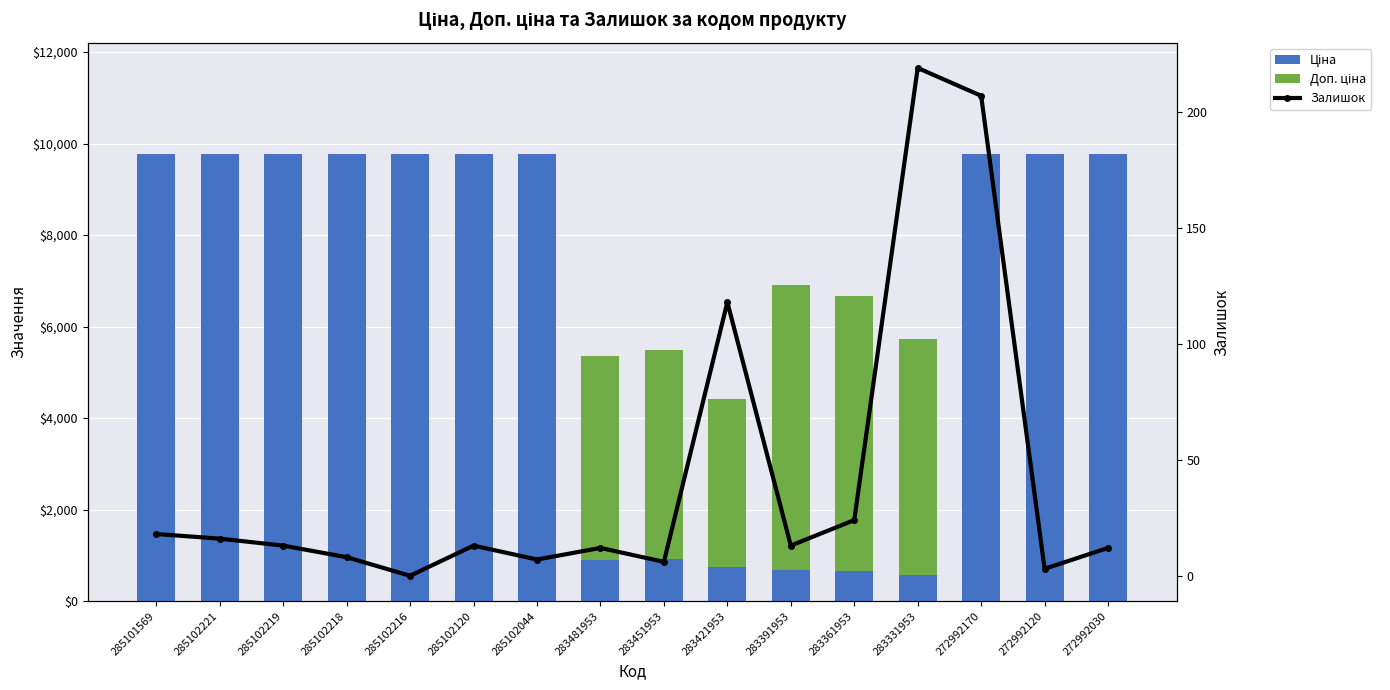

What is the sum of all Залишок values?

689.0